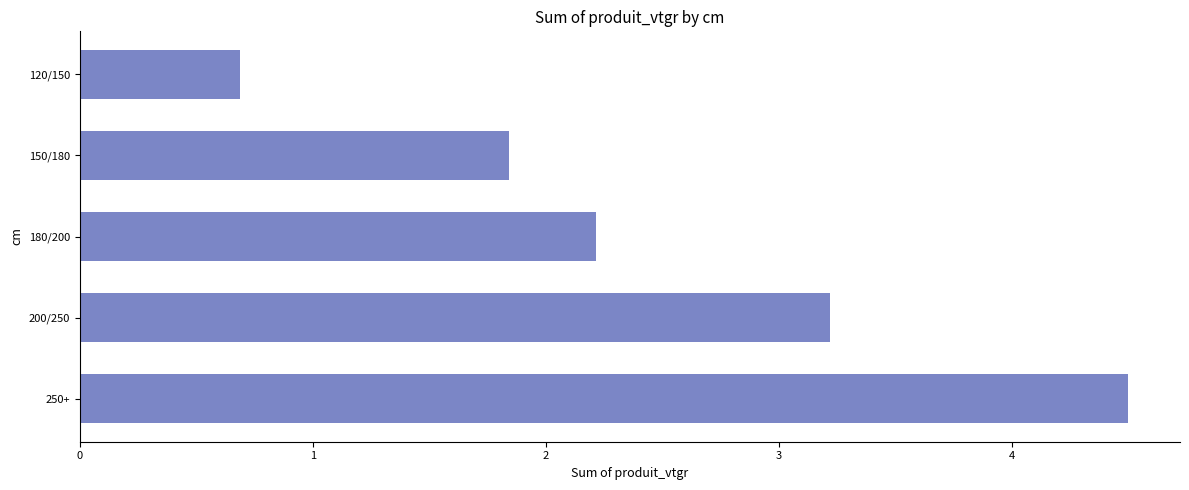

Which category has the highest value across all series?

250+